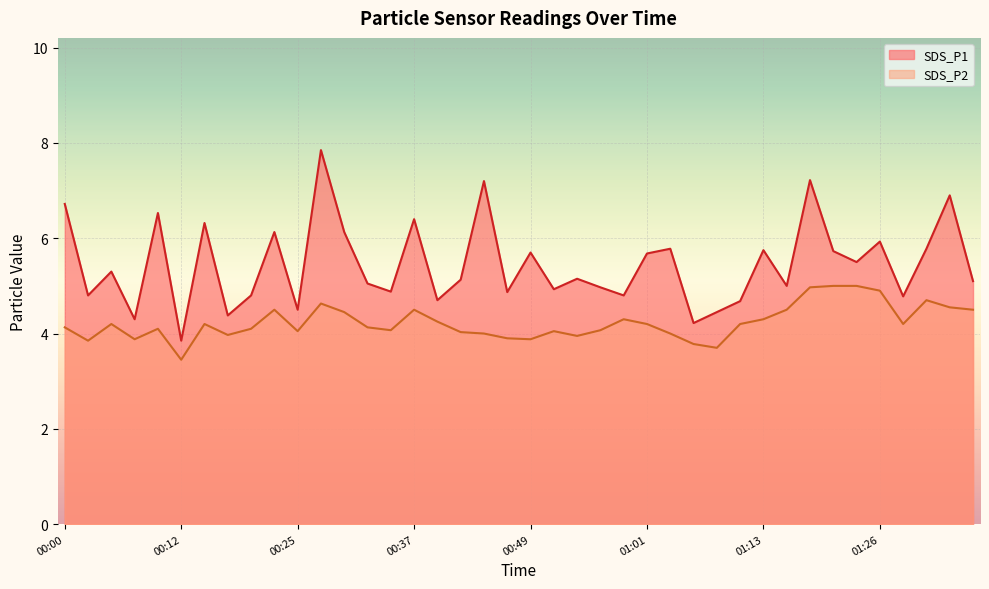

What is the difference between the SDS_P2 values at 01:11 and 00:20?

0.1